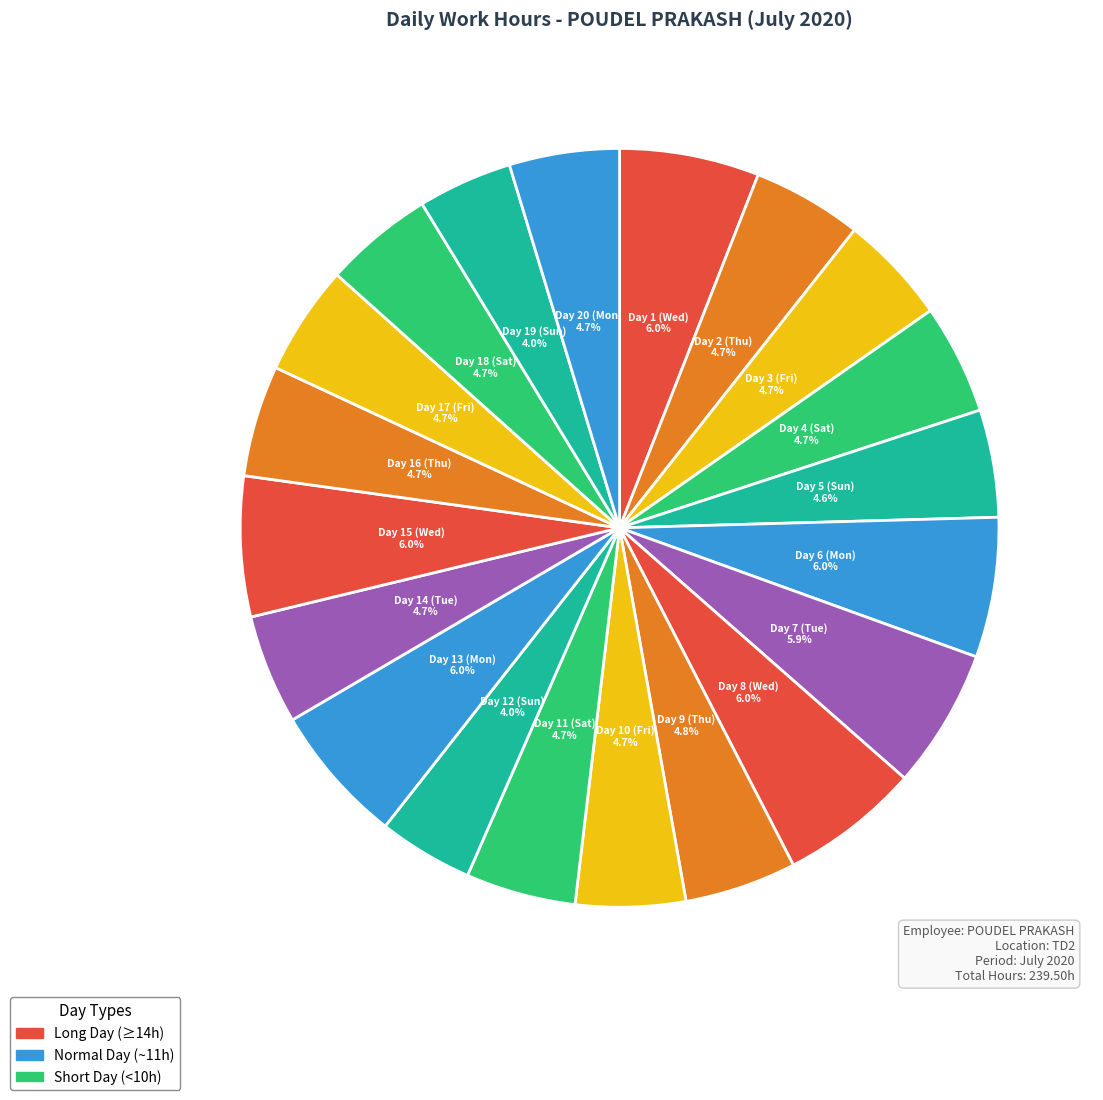

To the nearest percent, what percentage of the pie is Day 8 (Wed)?

6%